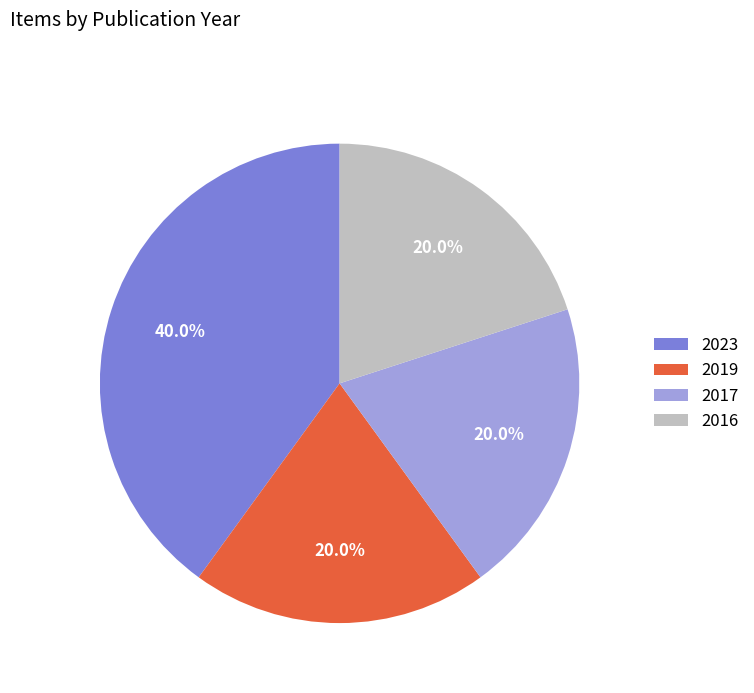

To the nearest percent, what percentage of the pie is 2016?

20%